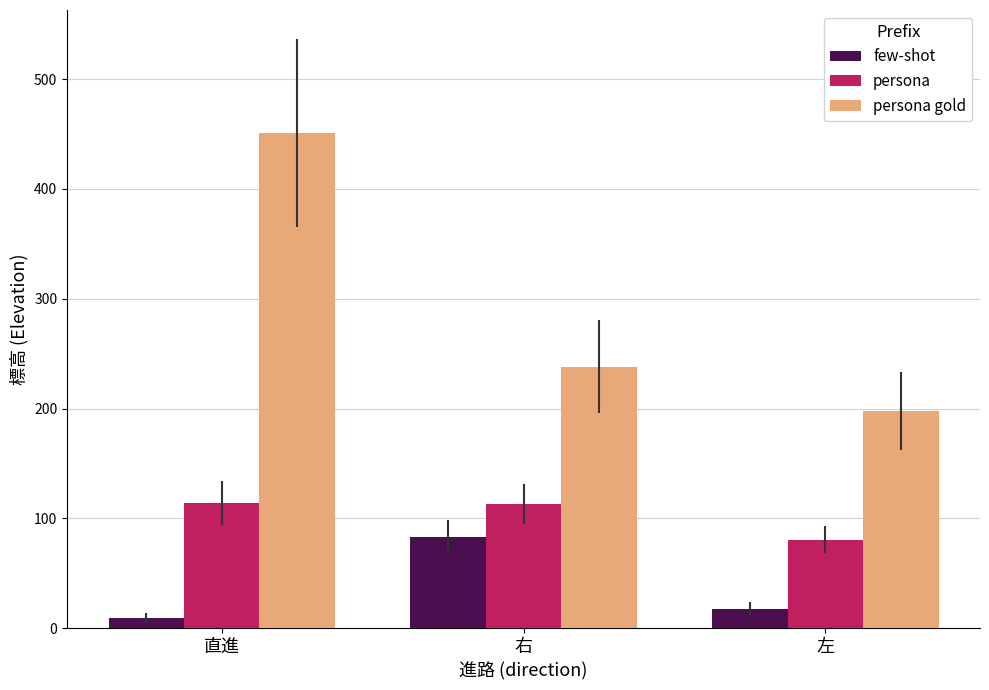

Rank the series at 左 from highest to lowest value.

persona gold, persona, few-shot